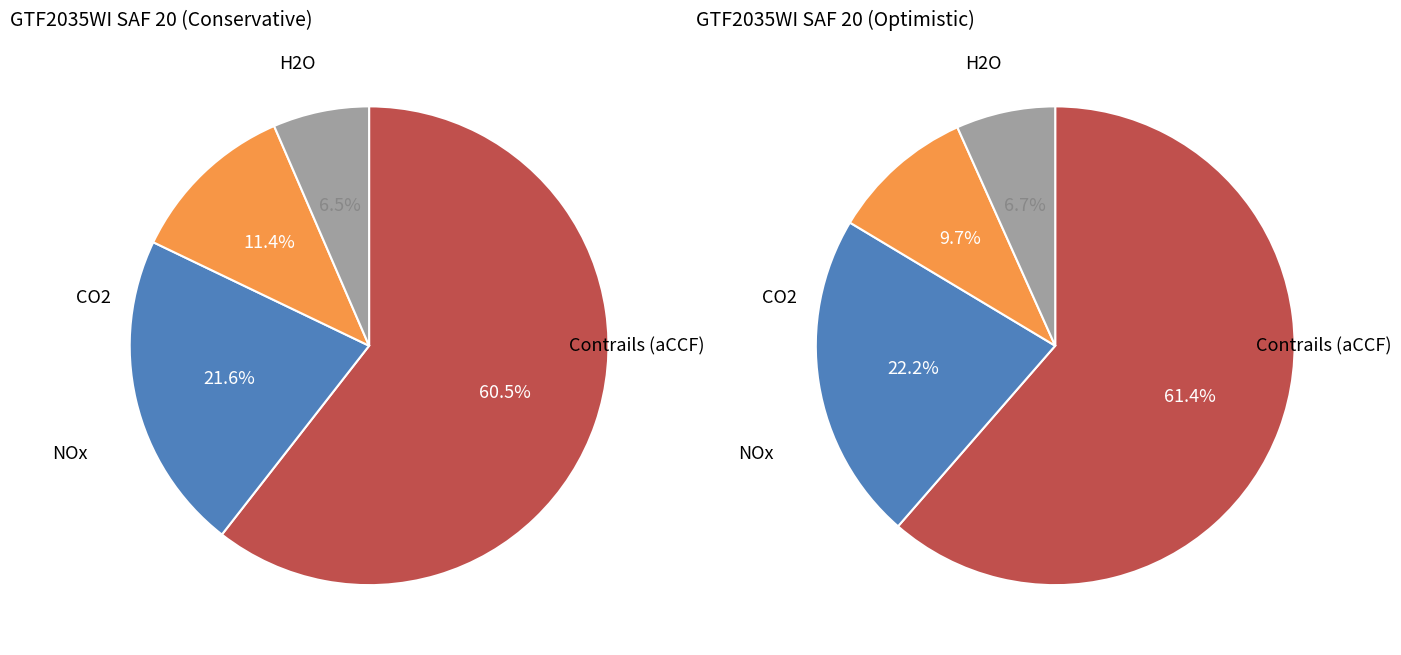

Does 31 represent more than half of the total?

No